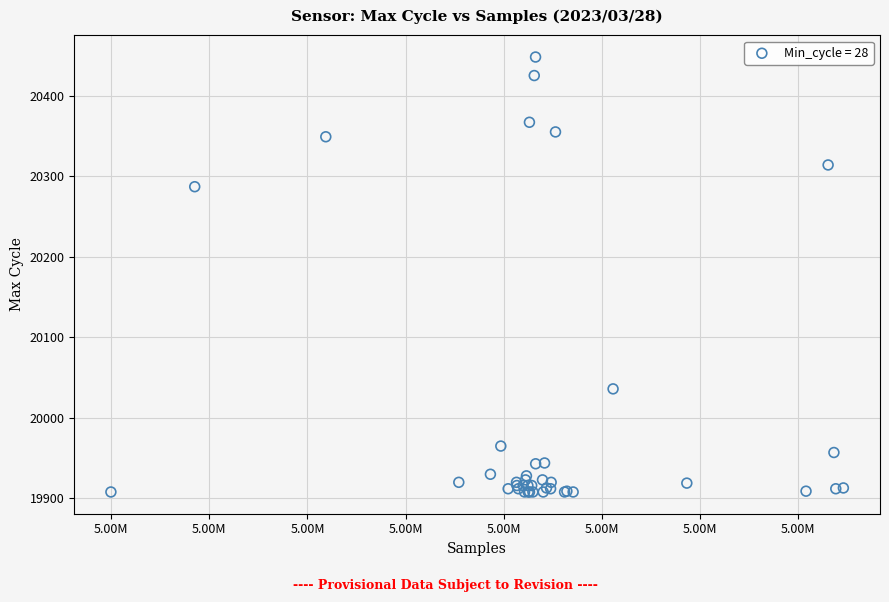

What Y value in the scatter plot is closest to 20178?

20287